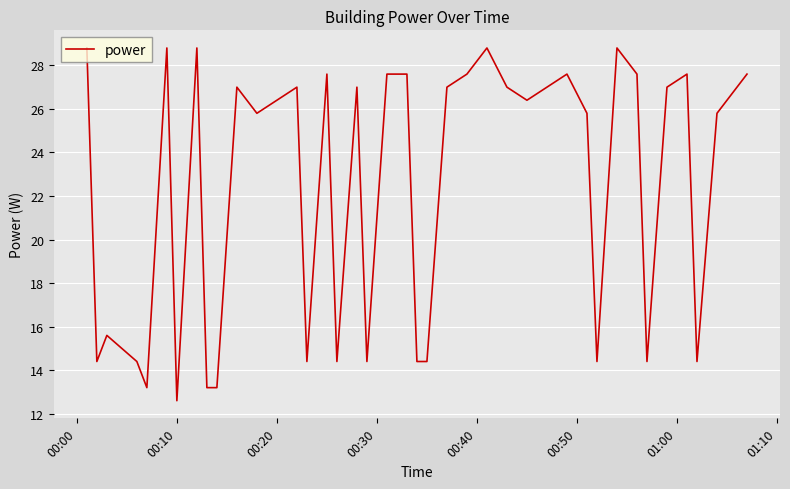

What is the greatest value displayed?

28.8